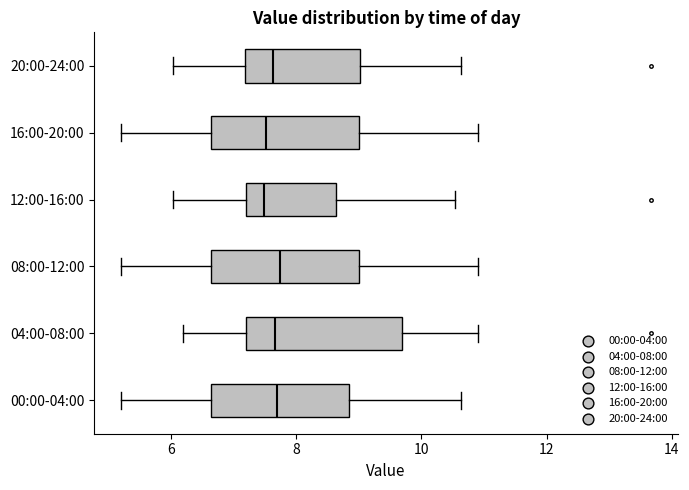

Reading bottom to top, read every box against the x-axis: the position of its median line, the range the box covers, and the ends of its whiskers. The values are not printed on the chart, so give them approximately, as read against the axis.

00:00-04:00: median 7.8, box 6.6 to 8.8, whiskers 5.2 to 10.6
04:00-08:00: median 7.6, box 7.2 to 9.6, whiskers 6.2 to 11.0
08:00-12:00: median 7.8, box 6.6 to 9.0, whiskers 5.2 to 11.0
12:00-16:00: median 7.4, box 7.2 to 8.6, whiskers 6.0 to 10.6
16:00-20:00: median 7.6, box 6.6 to 9.0, whiskers 5.2 to 11.0
20:00-24:00: median 7.6, box 7.2 to 9.0, whiskers 6.0 to 10.6